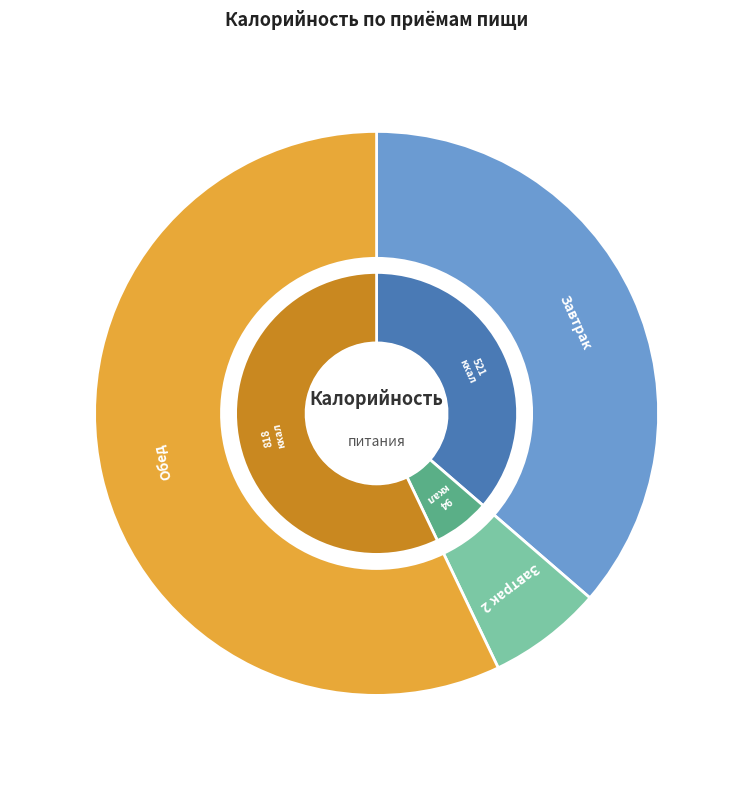

What portion of the pie excludes Завтрак 2?

93.4%